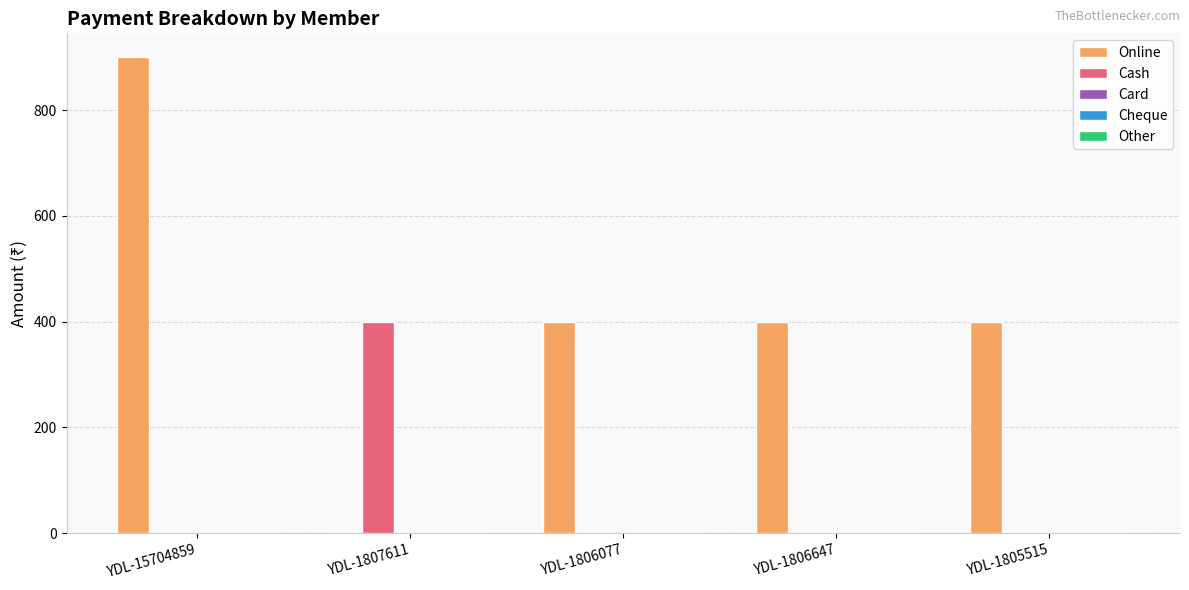

Which series has the largest total across all categories?

Online